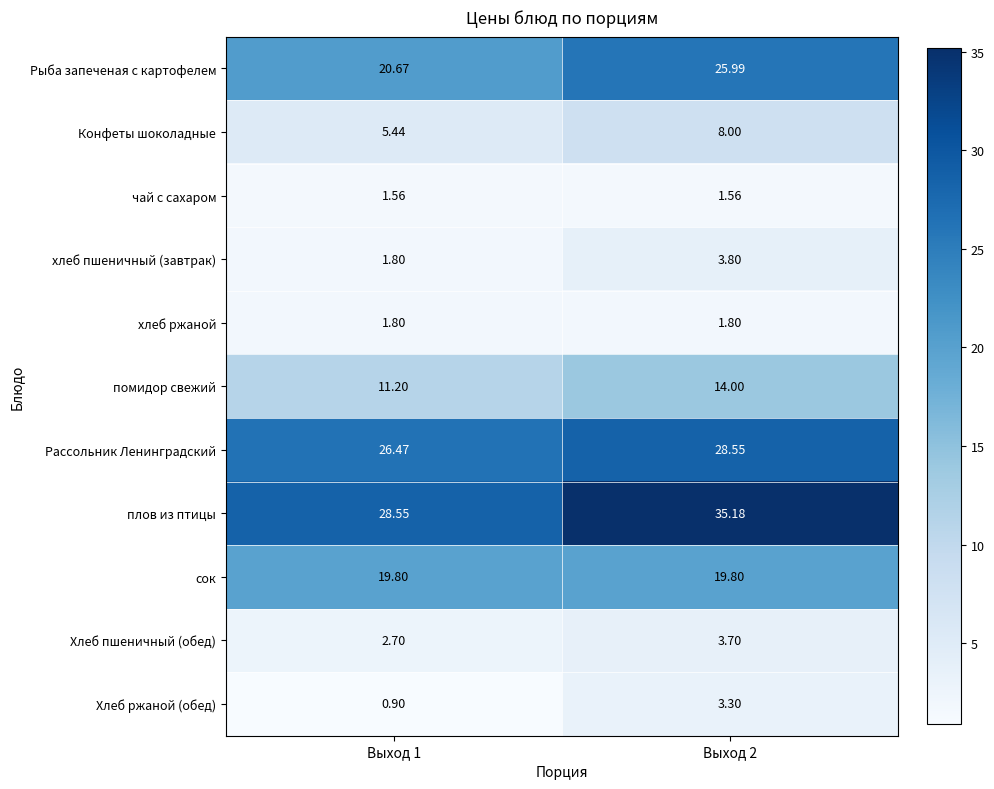

Rank the series by their maximum value, from highest to lowest.

плов из птицы, Рассольник Ленинградский, Рыба запеченая с картофелем, сок, помидор свежий, Конфеты шоколадные, хлеб пшеничный (завтрак), Хлеб пшеничный (обед), Хлеб ржаной (обед), хлеб ржаной, чай с сахаром